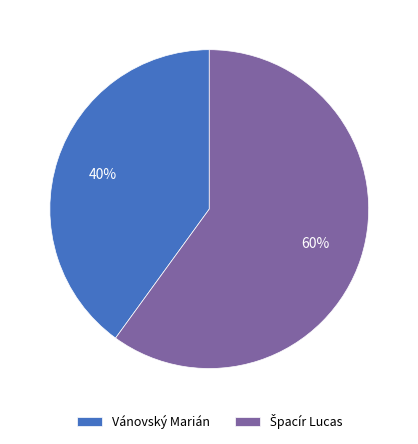

To the nearest percent, what portion does Vánovský Marián represent?

40%